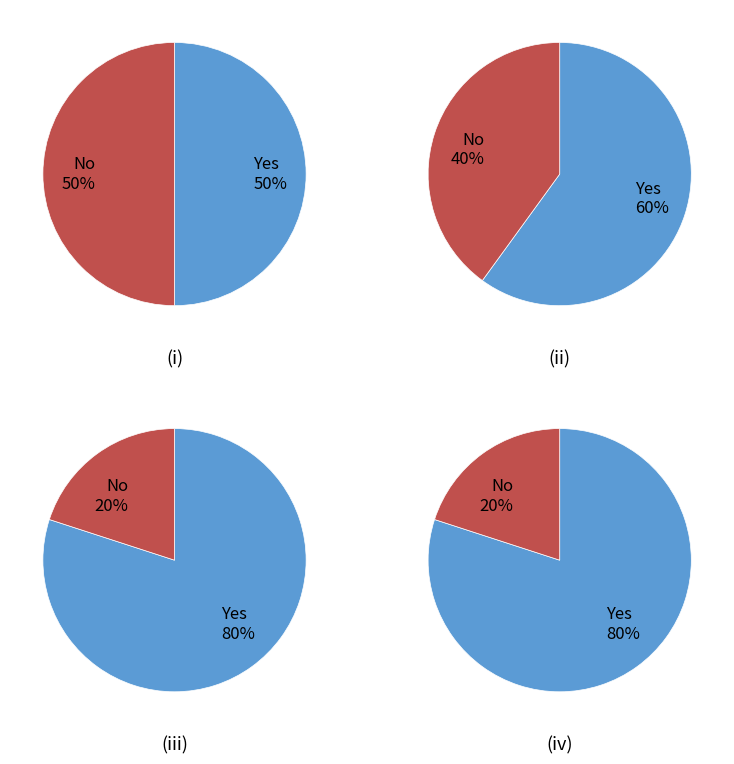

What percentage is NOT represented by 1?

80.0%